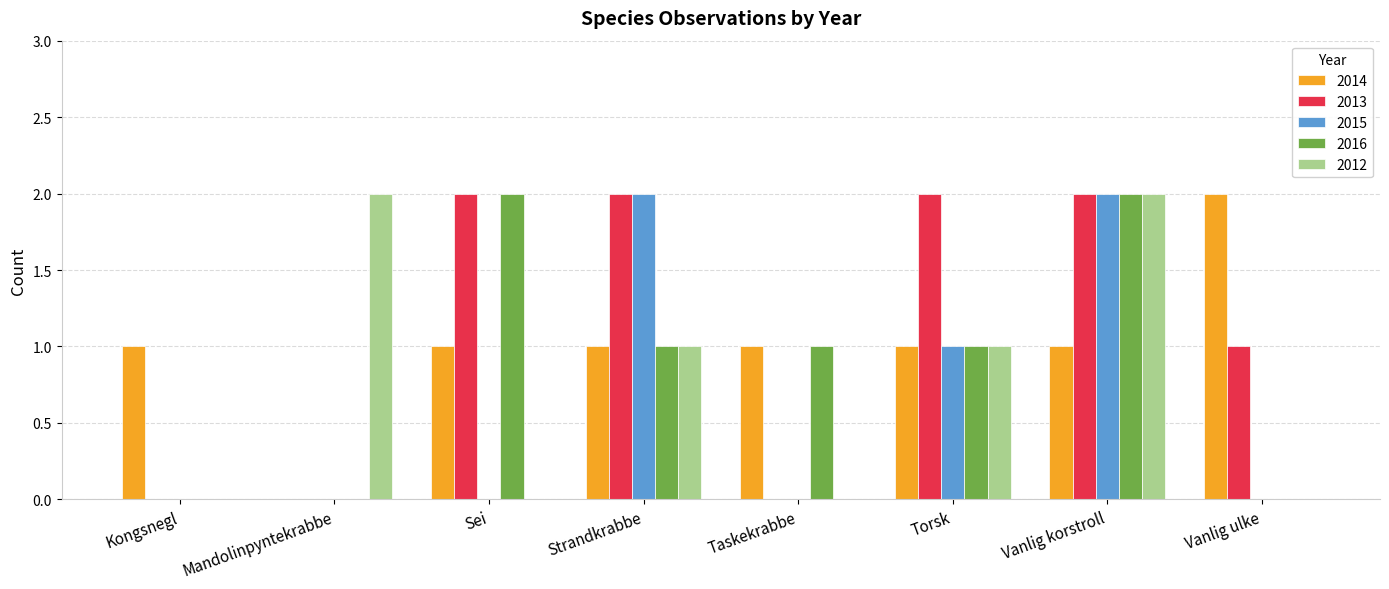

Which series has the largest total across all categories?

2013